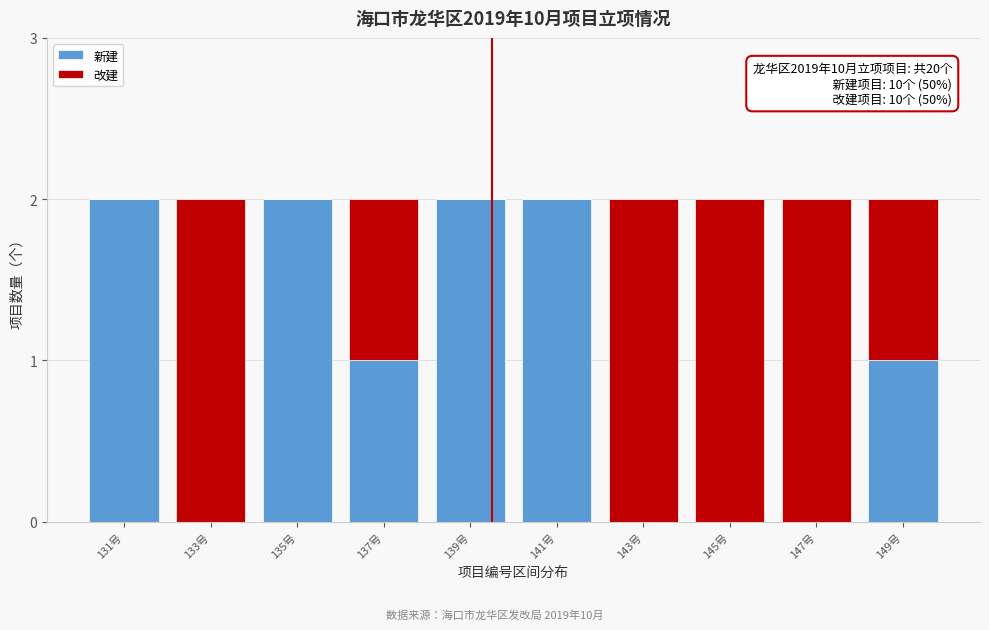

Reading left to right, list the values for the 新建 series.

131号=2	133号=0	135号=2	137号=1	139号=2	141号=2	143号=0	145号=0	147号=0	149号=1